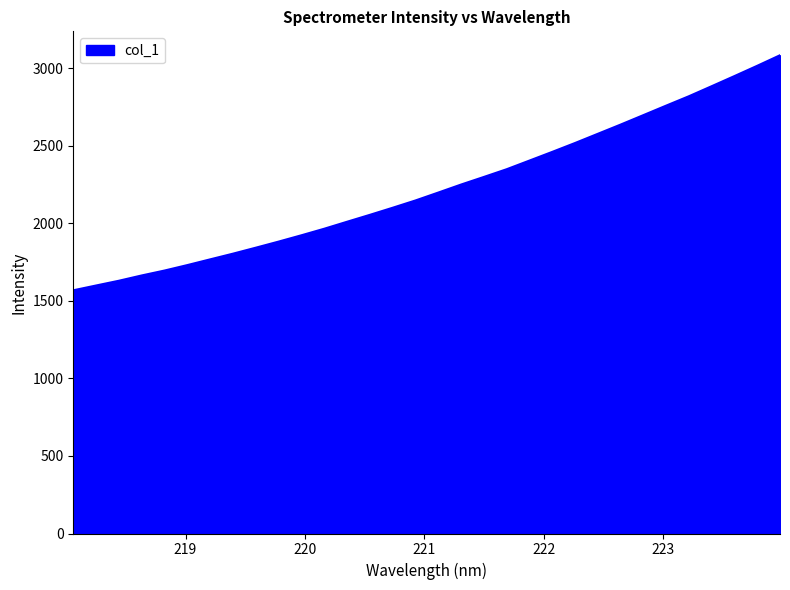

What is the greatest value displayed?

3082.3